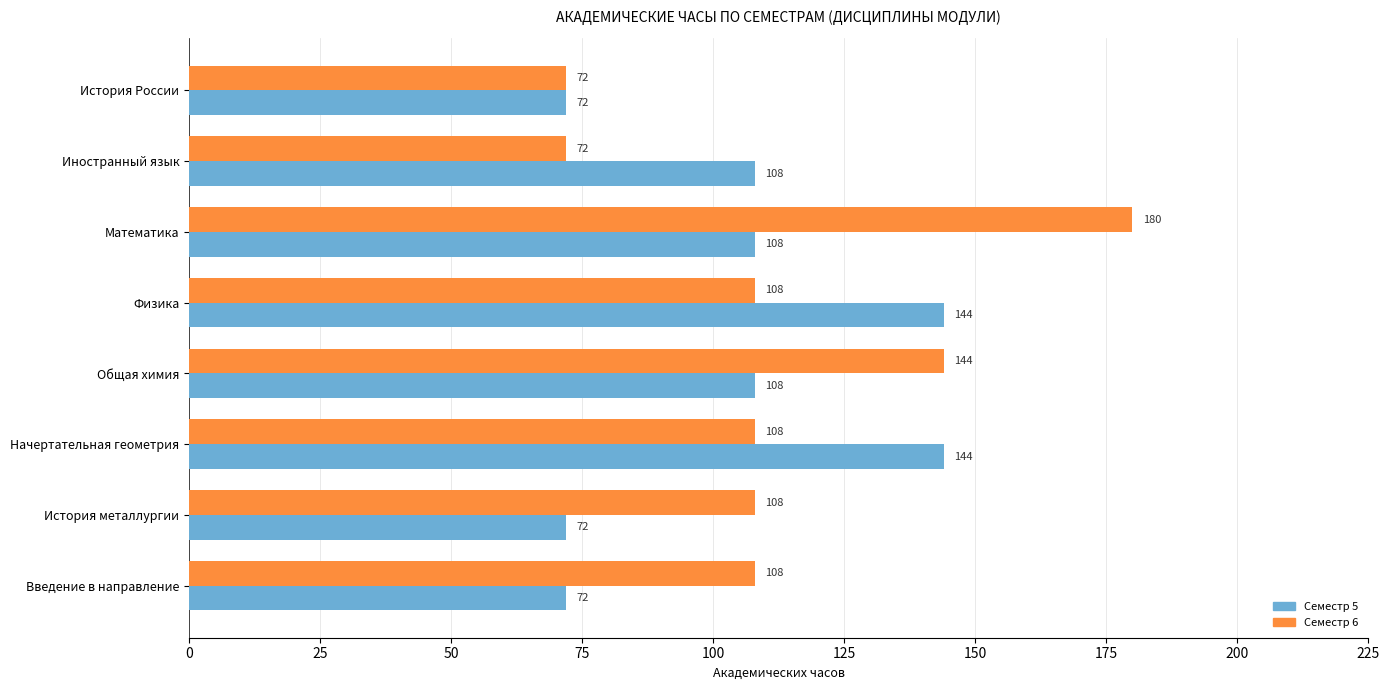

Rank the series by their average value, from highest to lowest.

Семестр 6, Семестр 5